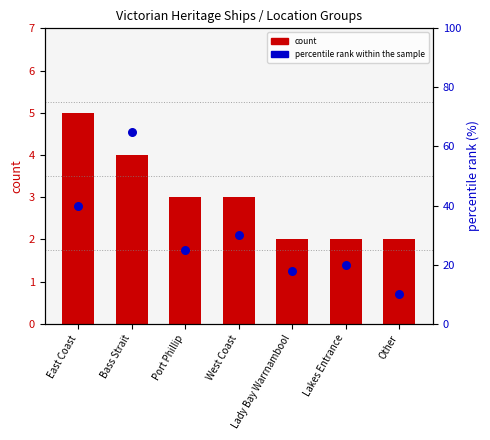

Which series has the widest spread of Y values?

percentile rank within the sample